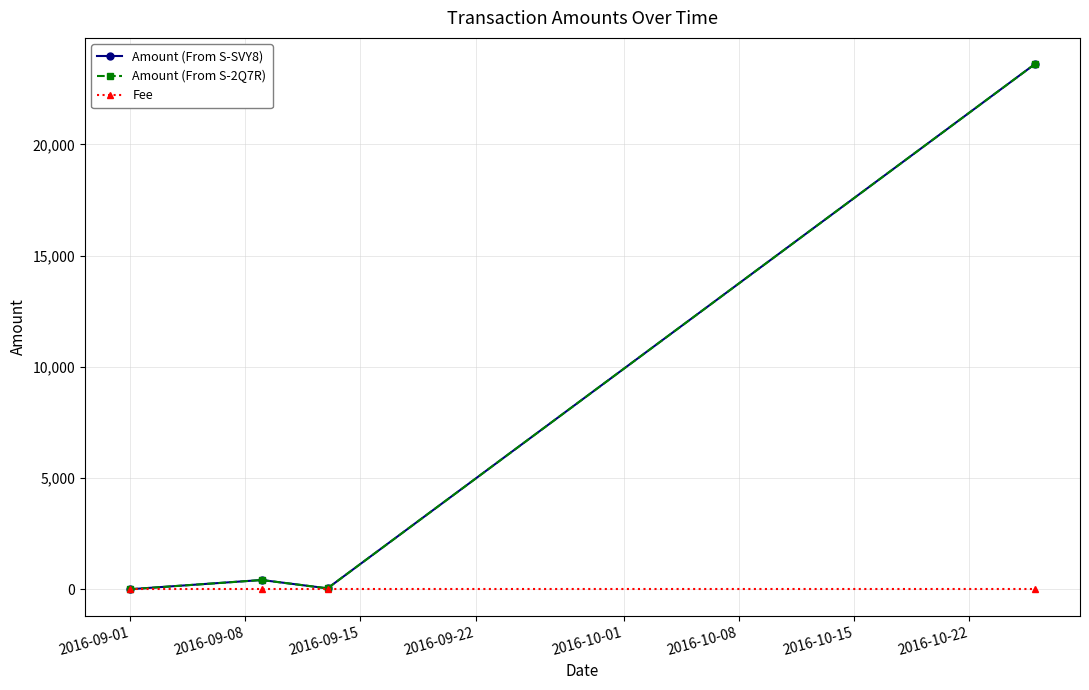

What is the greatest value displayed?

23610